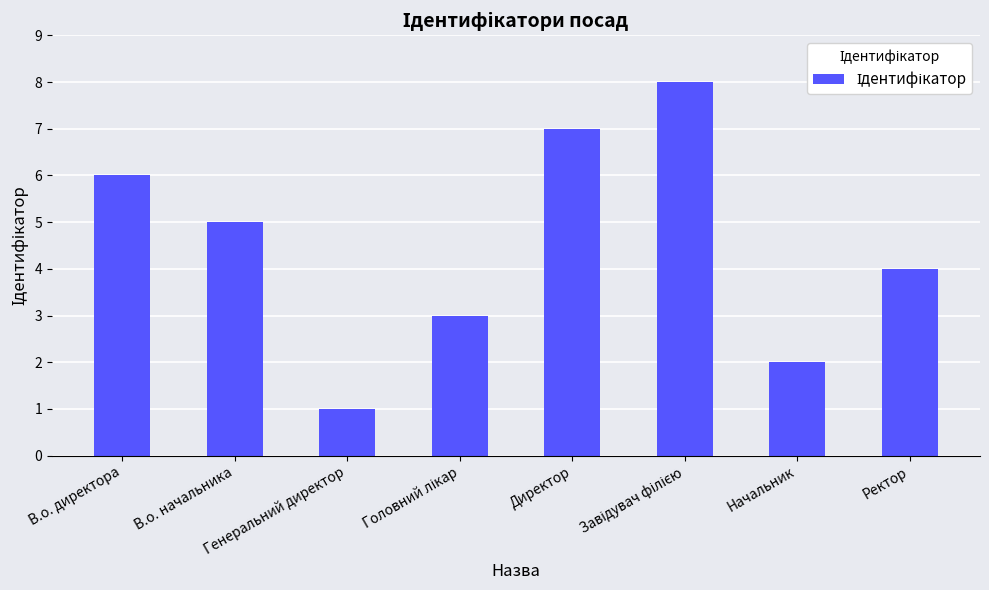

How many distinct data groups are displayed?

1